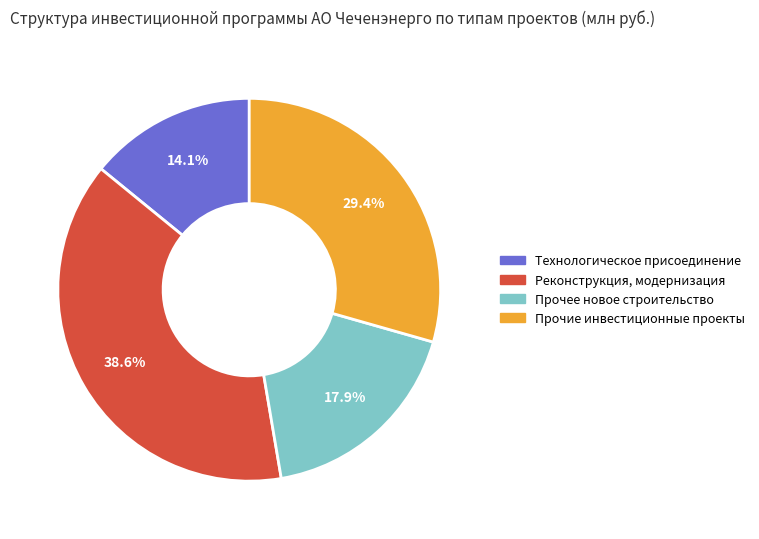

Which slice is the largest?

Реконструкция, модернизация